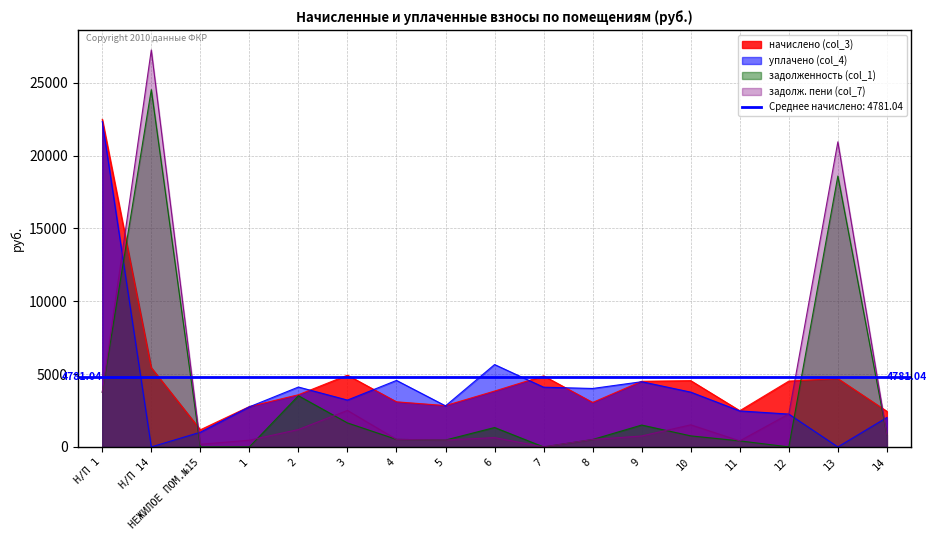

Rank the series by their average value, from highest to lowest.

начислено (col_3), уплачено (col_4), задолж. пени (col_7), задолженность (col_1)